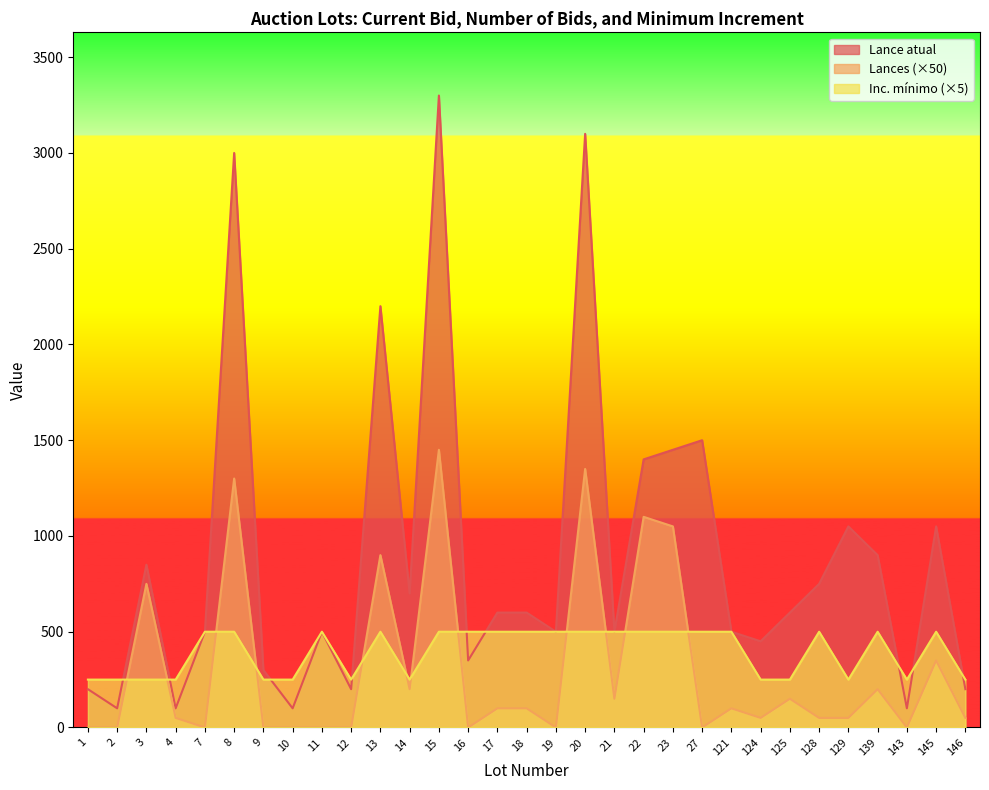

What is the value of the Inc. mínimo point at the 23rd from the left?

500